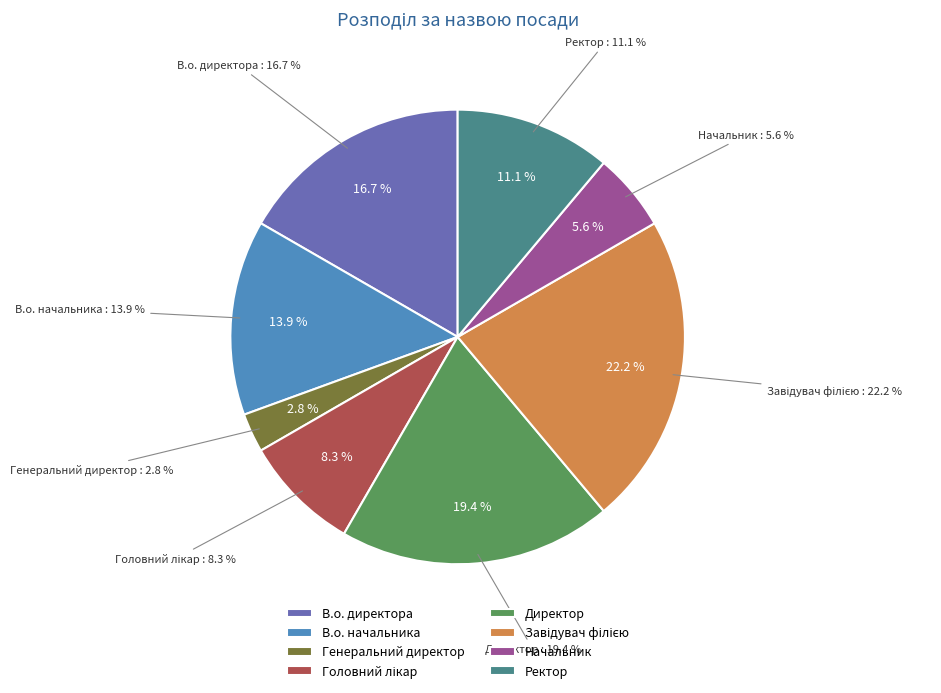

Rank the categories by value from lowest to highest.

Генеральний директор, Начальник, Головний лікар, Ректор, В.о. начальника, В.о. директора, Директор, Завідувач філією